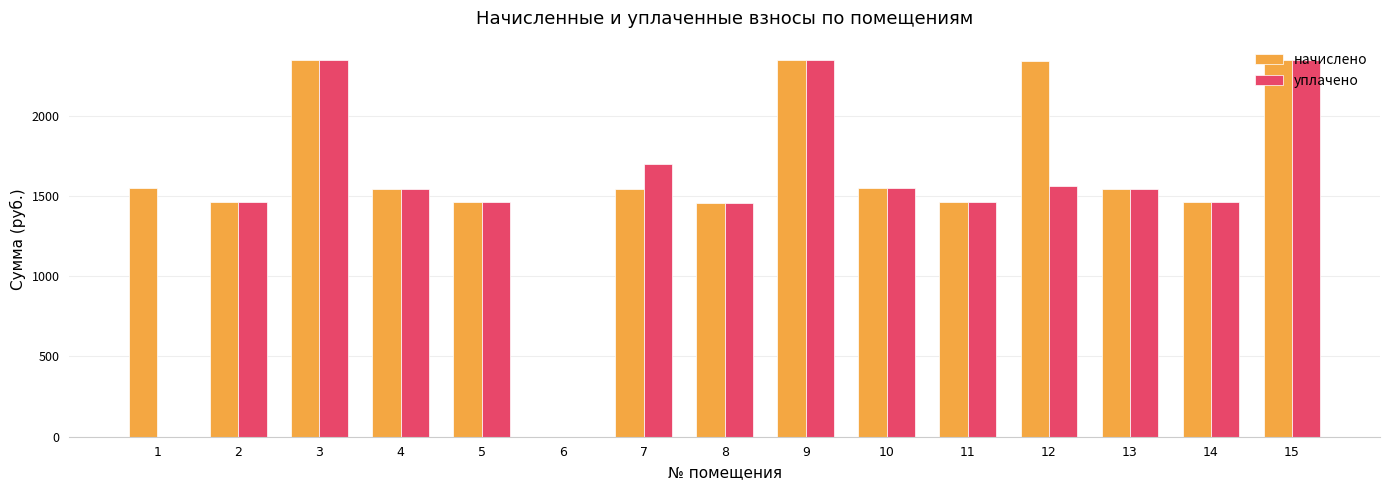

Are the bars grouped side by side (vs. stacked)?

Yes